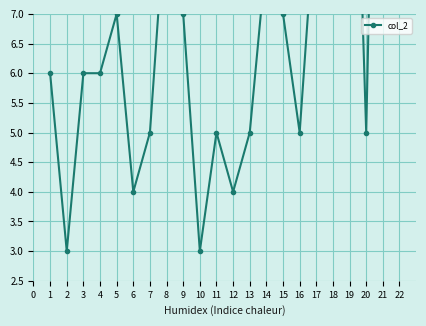

What is the value of the 4th point from the left?

6